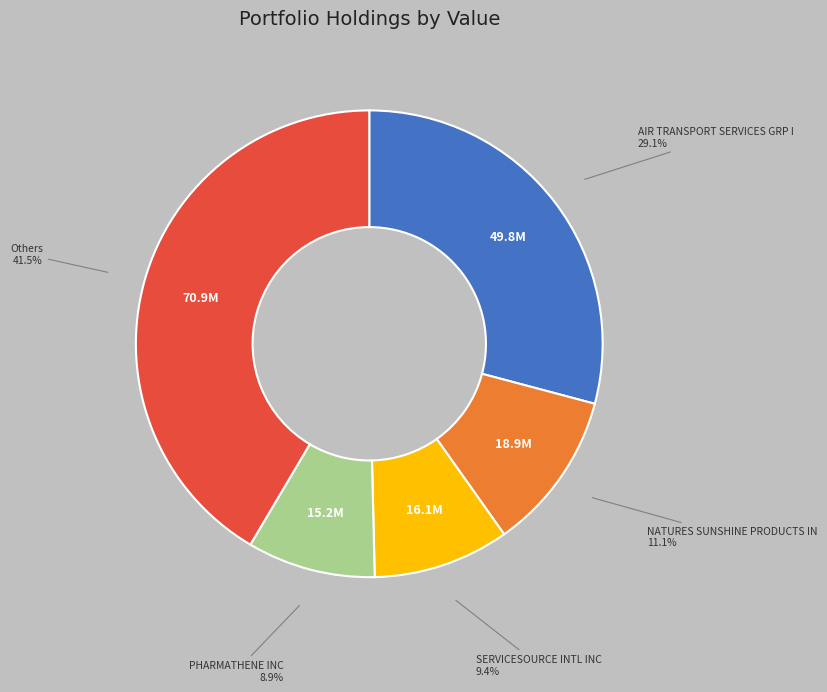

Is there a majority slice in this chart?

No